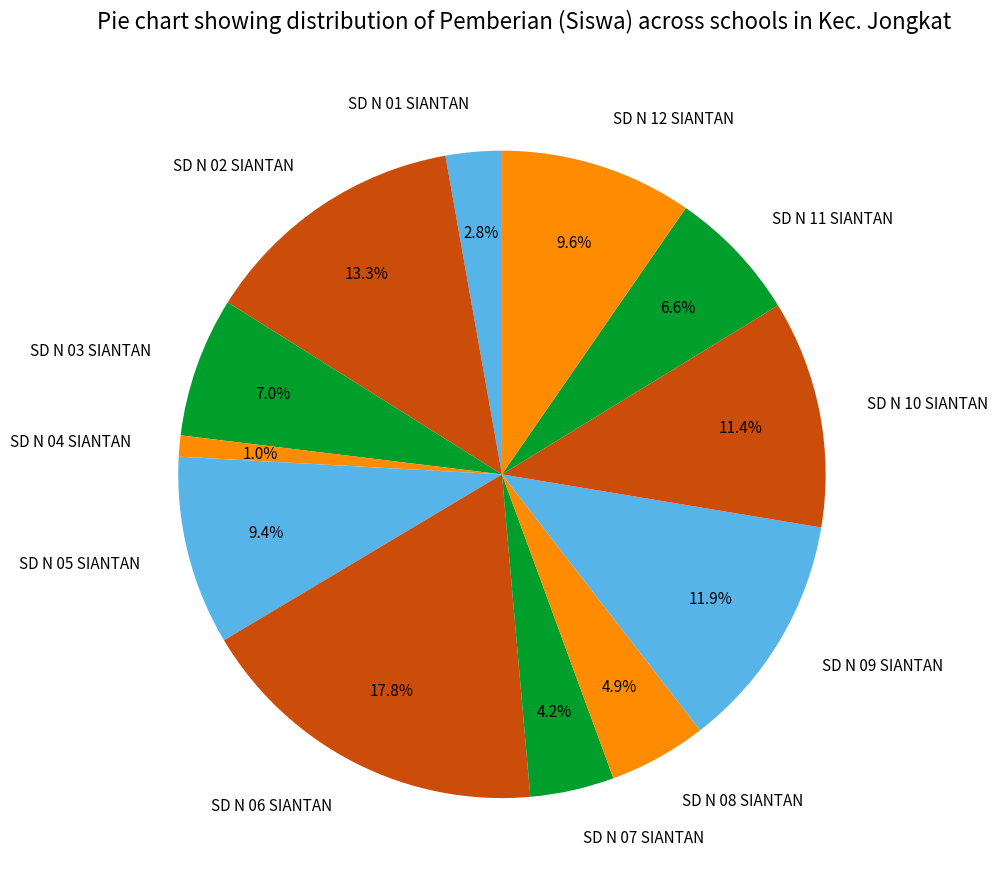

Does SD N 02 SIANTAN represent more than half of the total?

No